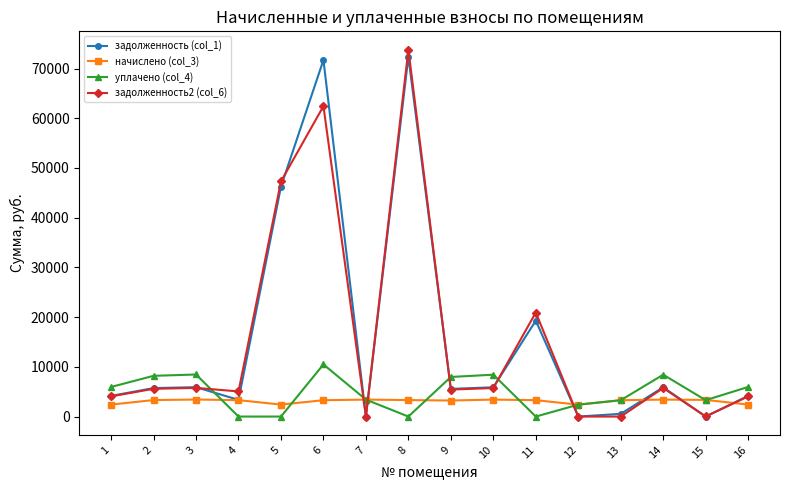

What is the maximum value shown in the chart?

73788.7